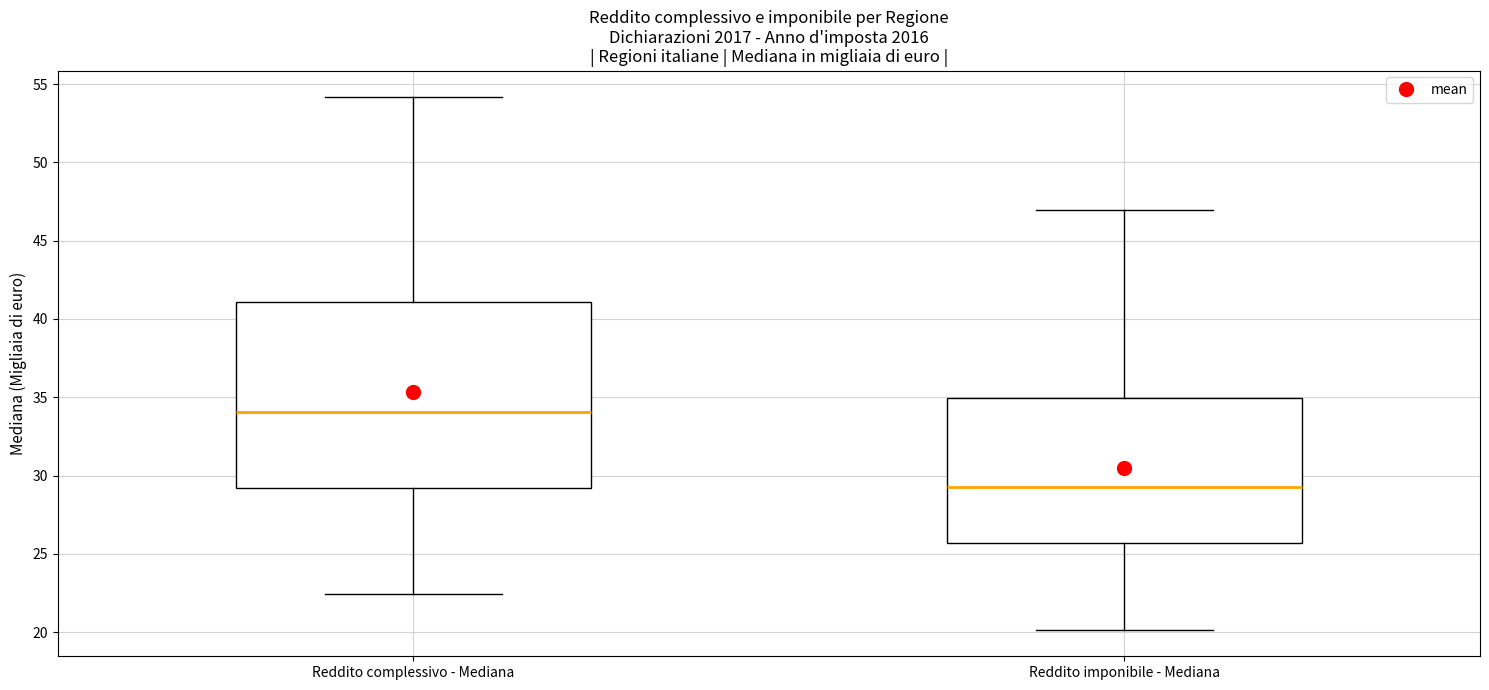

Where does the lower whisker of the box for Reddito complessivo - Mediana end on the y-axis? The values are not printed on the chart, so give them approximately, as read against the axis.

22.5